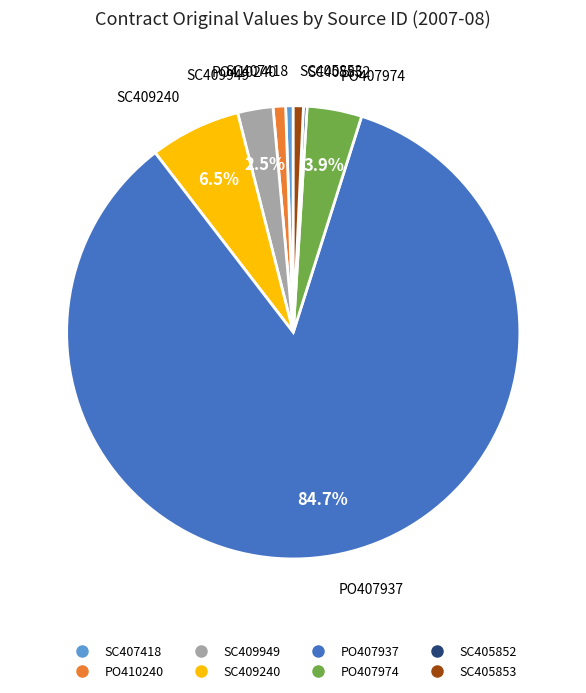

Which slice is the largest?

PO407937